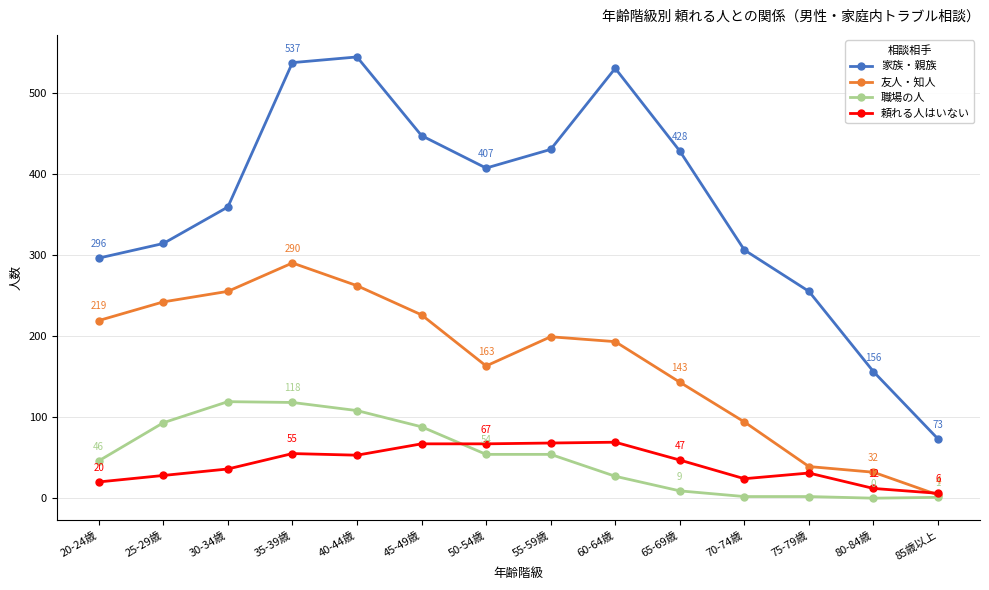

Where is the first local maximum for 友人・知人?

35-39歳